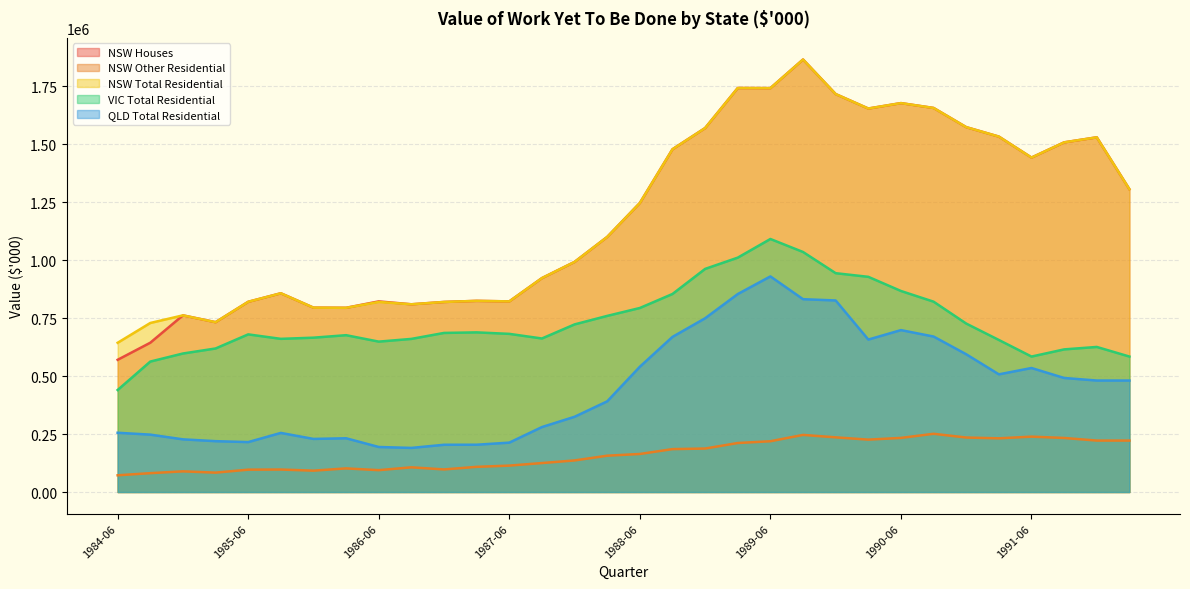

The value of NSW Total Residential at 1991-09 is 2293174. True or false?

False